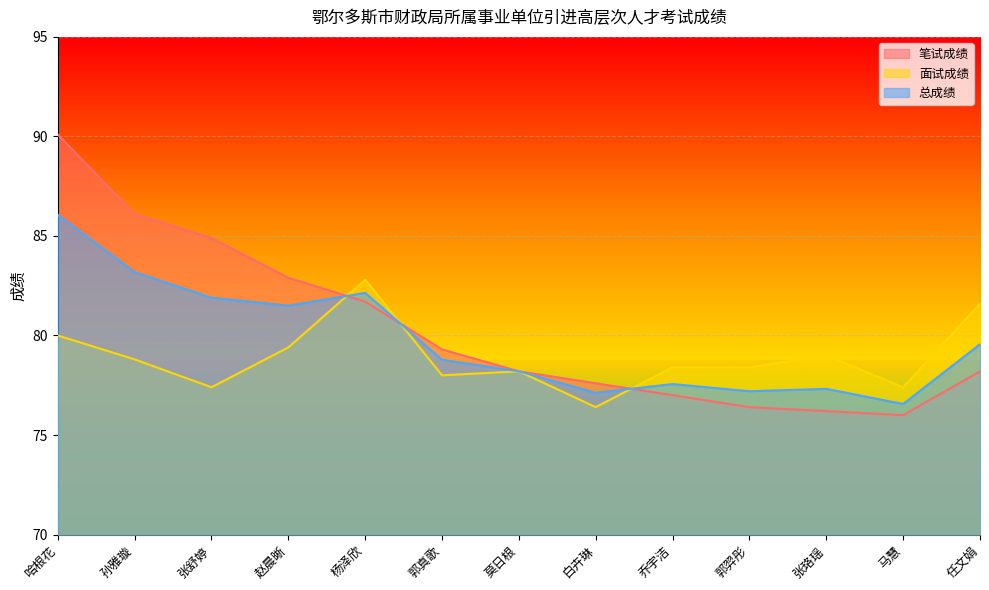

Rank the series by their average value, from highest to lowest.

笔试成绩, 总成绩, 面试成绩